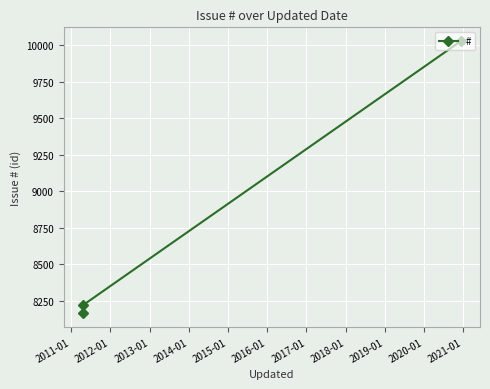

Does the chart display data point markers on the line(s)?

Yes